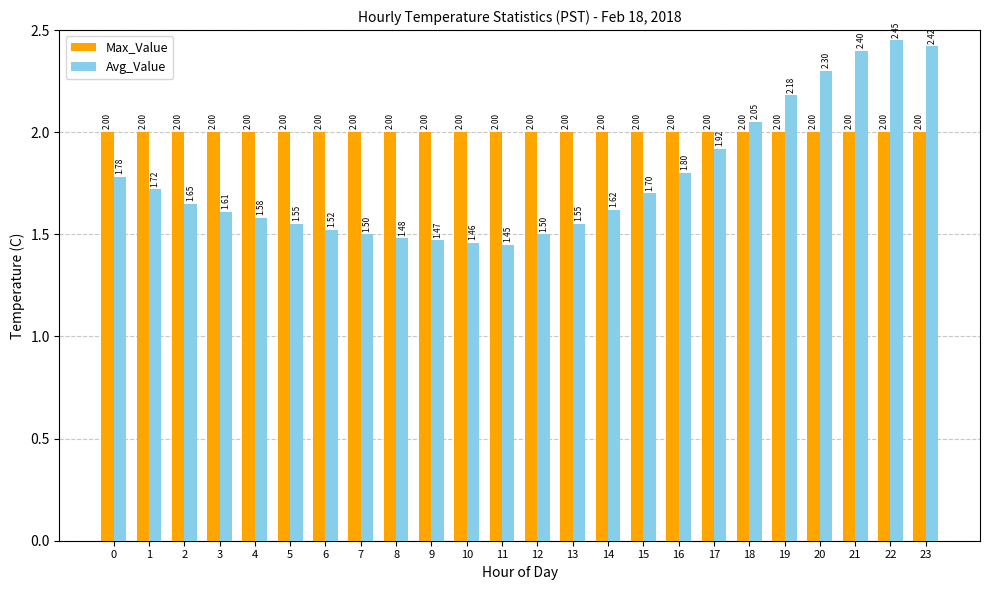

Which series has the largest total across all categories?

Max_Value